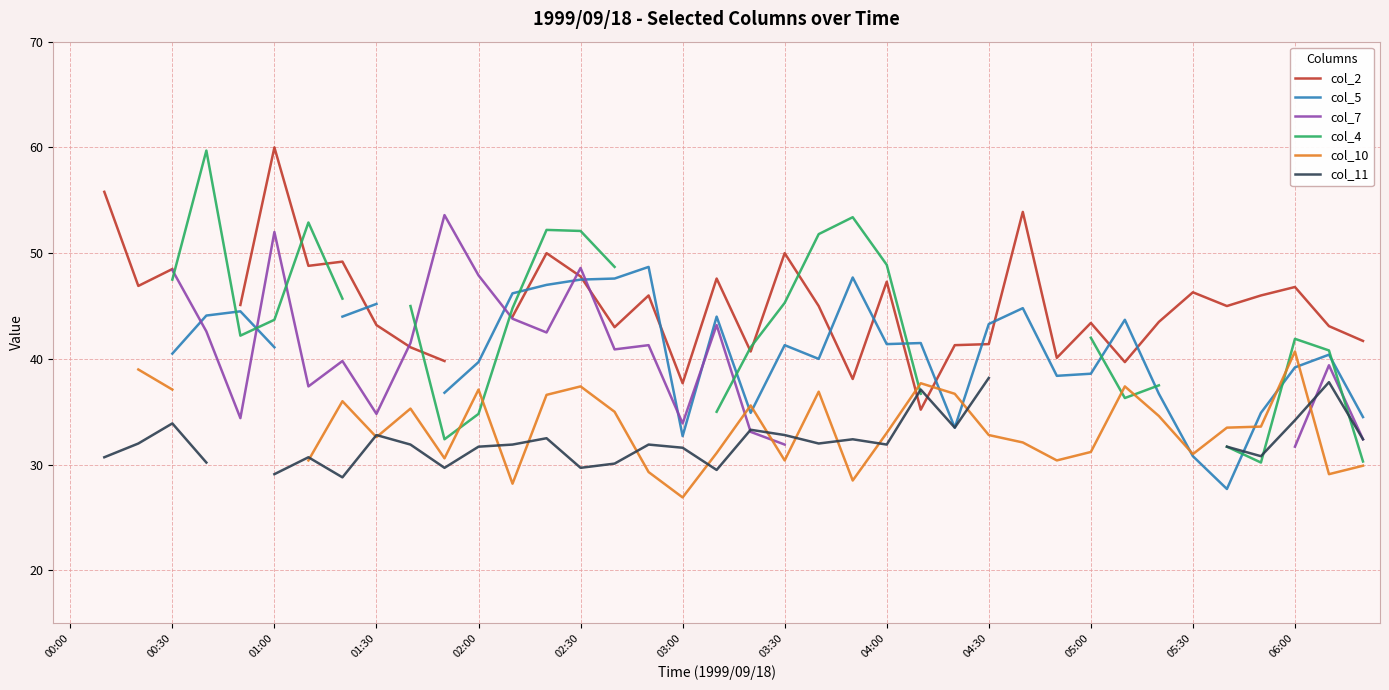

What position from the left is 31?

32